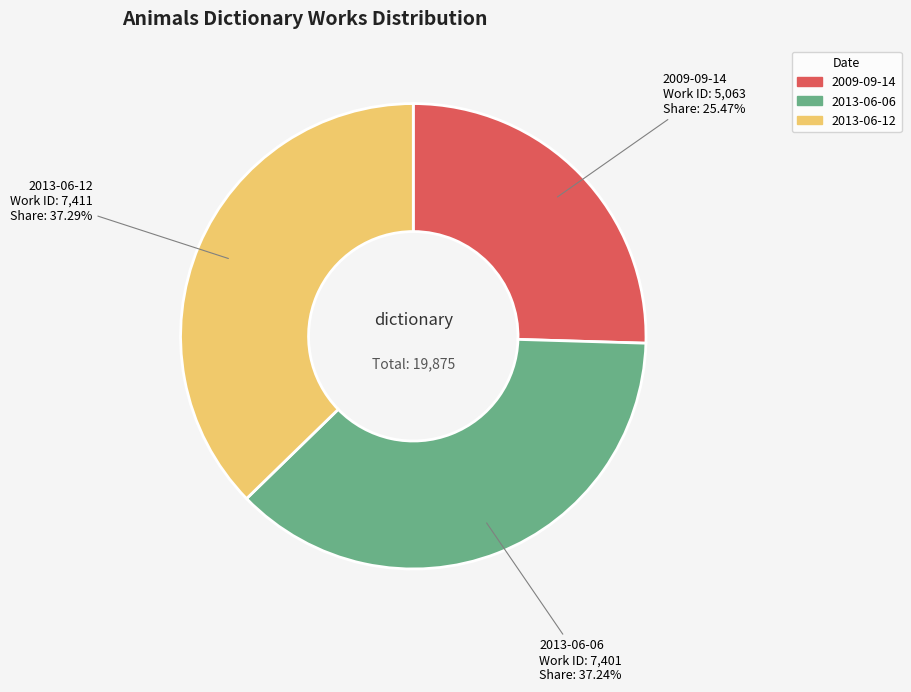

Which category has the smallest portion of the pie?

2009-09-14